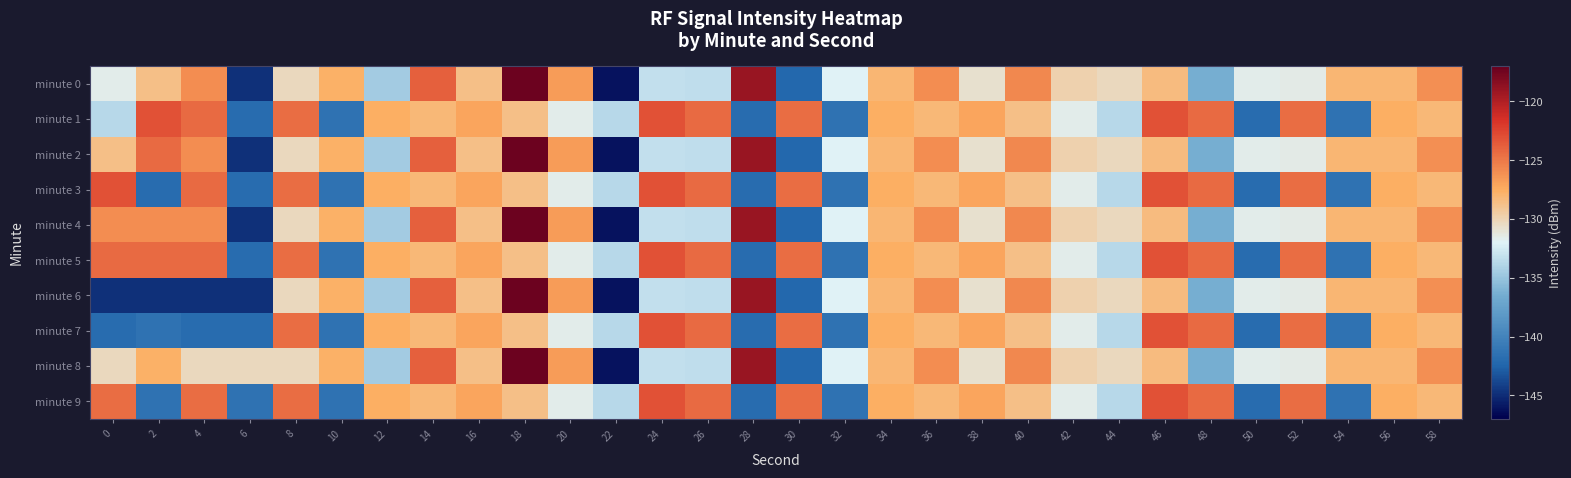

Reading right to left, what are all the values shown in this chart?

minute 0: 58=-126.0	56=-128.0	54=-128.1	52=-131.4	50=-131.6	48=-136.4	46=-128.4	44=-130.3	42=-129.8	40=-125.7	38=-130.8	36=-126.0	34=-128.1	32=-132.0	30=-142.3	28=-119.1	26=-133.4	24=-133.3	22=-146.1	20=-126.7	18=-117.3	16=-128.6	14=-123.8	12=-134.5	10=-127.8	8=-130.3	6=-144.8	4=-126.0	2=-128.7	0=-131.5
minute 1: 58=-128.1	56=-127.6	54=-141.4	52=-124.5	50=-141.9	48=-124.4	46=-123.2	44=-133.7	42=-131.5	40=-128.6	38=-127.1	36=-128.1	34=-127.6	32=-141.4	30=-124.5	28=-141.9	26=-124.4	24=-123.2	22=-133.7	20=-131.5	18=-128.6	16=-127.1	14=-128.1	12=-127.6	10=-141.4	8=-124.5	6=-141.9	4=-124.4	2=-123.2	0=-133.7
minute 2: 58=-126.0	56=-128.0	54=-128.1	52=-131.4	50=-131.6	48=-136.4	46=-128.4	44=-130.3	42=-129.8	40=-125.7	38=-130.8	36=-126.0	34=-128.1	32=-132.0	30=-142.3	28=-119.1	26=-133.4	24=-133.3	22=-146.1	20=-126.7	18=-117.3	16=-128.6	14=-123.8	12=-134.5	10=-127.8	8=-130.3	6=-144.8	4=-126.0	2=-124.4	0=-128.7
minute 3: 58=-128.1	56=-127.6	54=-141.4	52=-124.5	50=-141.9	48=-124.4	46=-123.2	44=-133.7	42=-131.5	40=-128.6	38=-127.1	36=-128.1	34=-127.6	32=-141.4	30=-124.5	28=-141.9	26=-124.4	24=-123.2	22=-133.7	20=-131.5	18=-128.6	16=-127.1	14=-128.1	12=-127.6	10=-141.4	8=-124.5	6=-141.9	4=-124.4	2=-141.9	0=-123.2
minute 4: 58=-126.0	56=-128.0	54=-128.1	52=-131.4	50=-131.6	48=-136.4	46=-128.4	44=-130.3	42=-129.8	40=-125.7	38=-130.8	36=-126.0	34=-128.1	32=-132.0	30=-142.3	28=-119.1	26=-133.4	24=-133.3	22=-146.1	20=-126.7	18=-117.3	16=-128.6	14=-123.8	12=-134.5	10=-127.8	8=-130.3	6=-144.8	4=-126.0	2=-126.0	0=-126.0
minute 5: 58=-128.1	56=-127.6	54=-141.4	52=-124.5	50=-141.9	48=-124.4	46=-123.2	44=-133.7	42=-131.5	40=-128.6	38=-127.1	36=-128.1	34=-127.6	32=-141.4	30=-124.5	28=-141.9	26=-124.4	24=-123.2	22=-133.7	20=-131.5	18=-128.6	16=-127.1	14=-128.1	12=-127.6	10=-141.4	8=-124.5	6=-141.9	4=-124.4	2=-124.4	0=-124.4
minute 6: 58=-126.0	56=-128.0	54=-128.1	52=-131.4	50=-131.6	48=-136.4	46=-128.4	44=-130.3	42=-129.8	40=-125.7	38=-130.8	36=-126.0	34=-128.1	32=-132.0	30=-142.3	28=-119.1	26=-133.4	24=-133.3	22=-146.1	20=-126.7	18=-117.3	16=-128.6	14=-123.8	12=-134.5	10=-127.8	8=-130.3	6=-144.8	4=-144.8	2=-144.8	0=-144.8
minute 7: 58=-128.1	56=-127.6	54=-141.4	52=-124.5	50=-141.9	48=-124.4	46=-123.2	44=-133.7	42=-131.5	40=-128.6	38=-127.1	36=-128.1	34=-127.6	32=-141.4	30=-124.5	28=-141.9	26=-124.4	24=-123.2	22=-133.7	20=-131.5	18=-128.6	16=-127.1	14=-128.1	12=-127.6	10=-141.4	8=-124.5	6=-141.9	4=-141.9	2=-141.4	0=-141.9
minute 8: 58=-126.0	56=-128.0	54=-128.1	52=-131.4	50=-131.6	48=-136.4	46=-128.4	44=-130.3	42=-129.8	40=-125.7	38=-130.8	36=-126.0	34=-128.1	32=-132.0	30=-142.3	28=-119.1	26=-133.4	24=-133.3	22=-146.1	20=-126.7	18=-117.3	16=-128.6	14=-123.8	12=-134.5	10=-127.8	8=-130.3	6=-130.3	4=-130.3	2=-127.8	0=-130.3
minute 9: 58=-128.1	56=-127.6	54=-141.4	52=-124.5	50=-141.9	48=-124.4	46=-123.2	44=-133.7	42=-131.5	40=-128.6	38=-127.1	36=-128.1	34=-127.6	32=-141.4	30=-124.5	28=-141.9	26=-124.4	24=-123.2	22=-133.7	20=-131.5	18=-128.6	16=-127.1	14=-128.1	12=-127.6	10=-141.4	8=-124.5	6=-141.4	4=-124.5	2=-141.4	0=-124.5